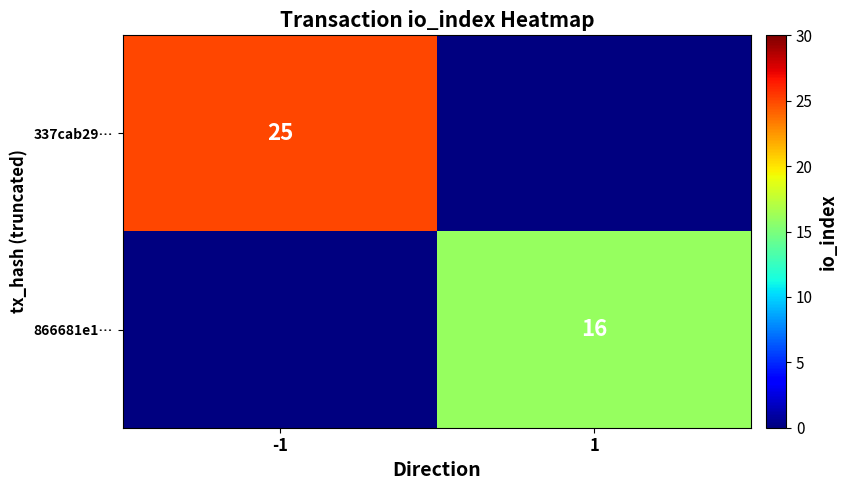

Which has a higher value, 1 or -1?

-1